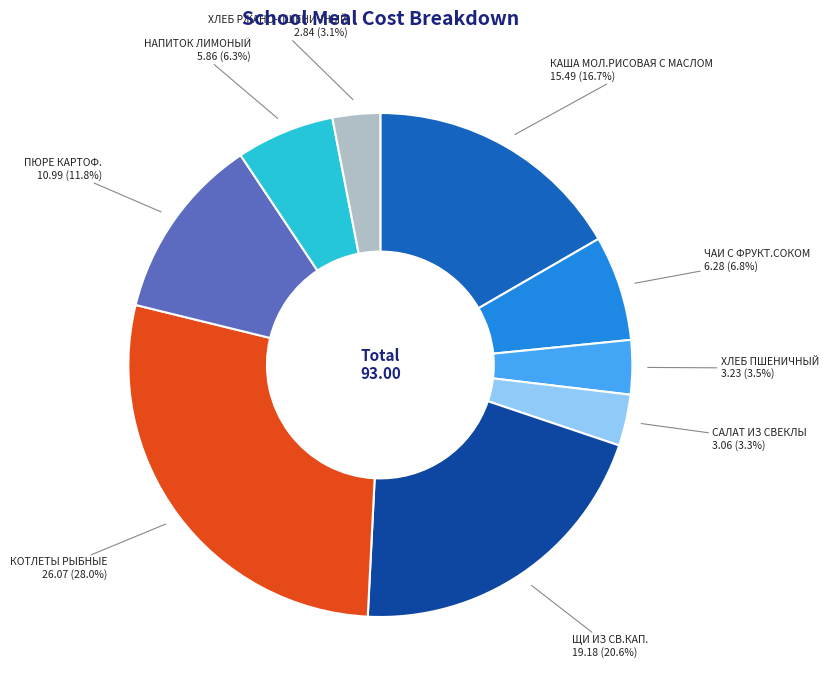

Count the number of slices in the pie.

9